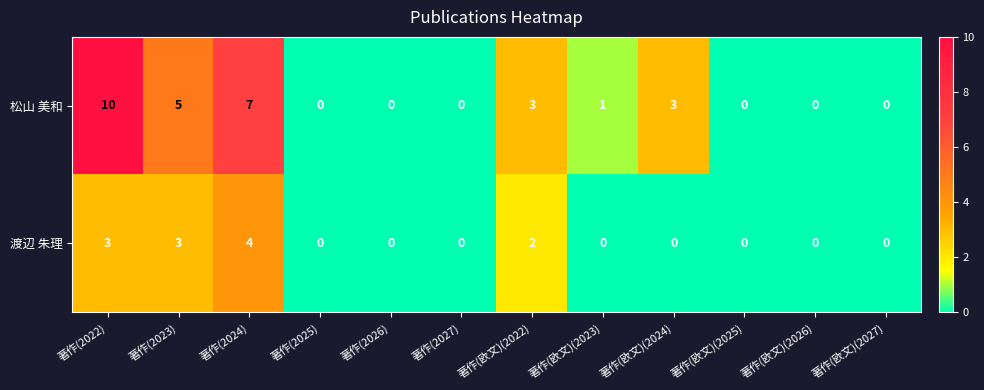

How many data points in 渡辺 朱理 are above 0?

4